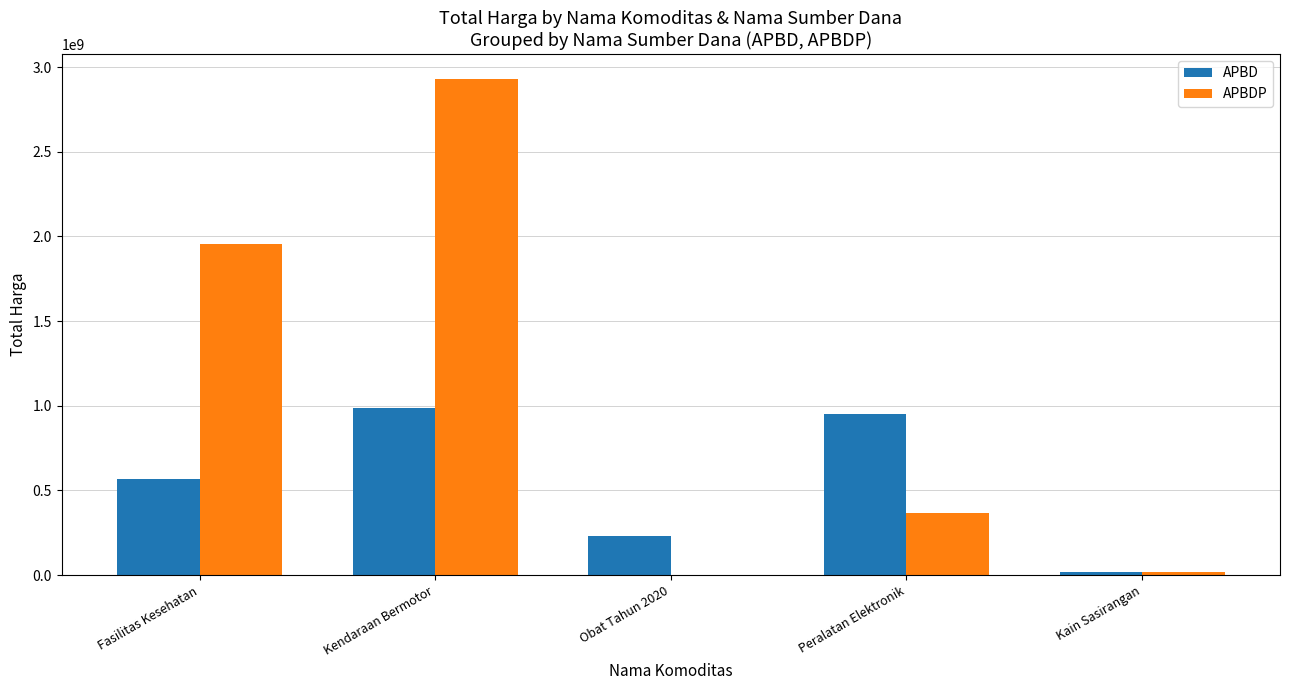

True or false: APBDP has a value of 1953997940 at Fasilitas Kesehatan.

True